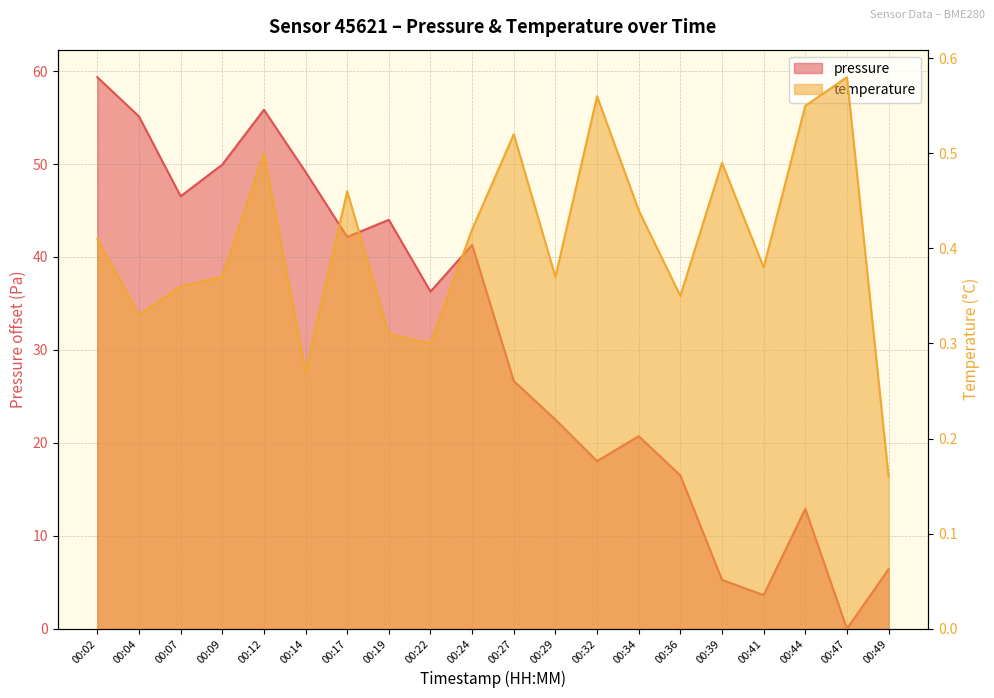

What is the value of the temperature point at the 15th from the left?

0.3